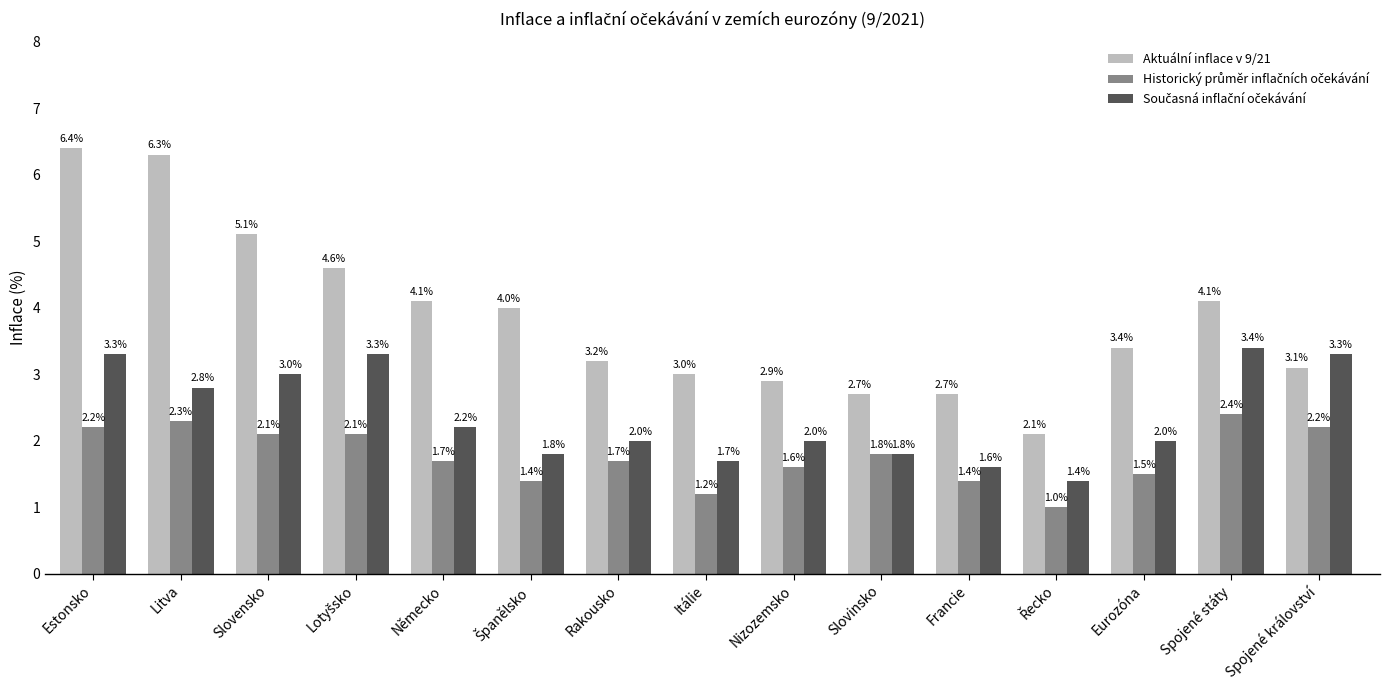

Which series has the largest total across all categories?

Aktuální inflace v 9/21